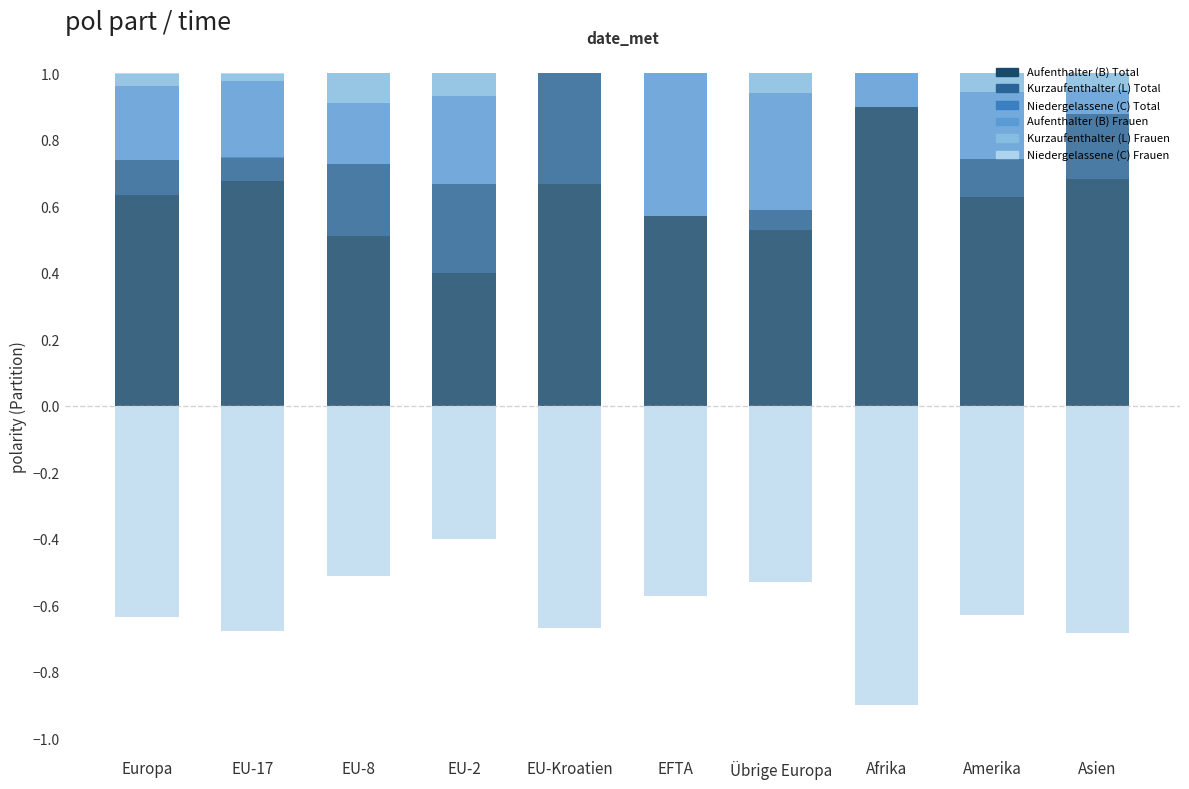

The value of Aufenthalter (B) Total at Asien is 0.7. True or false?

True